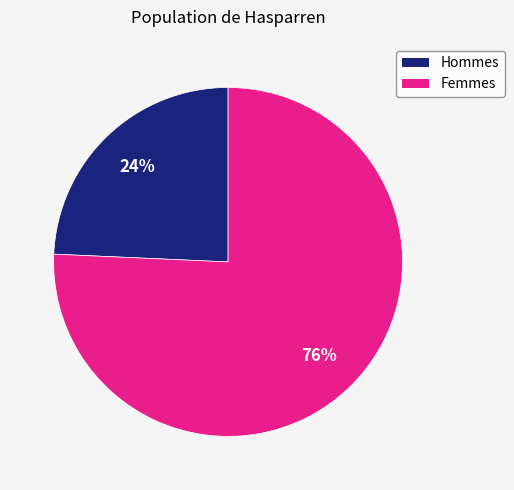

Count the number of slices in the pie.

2